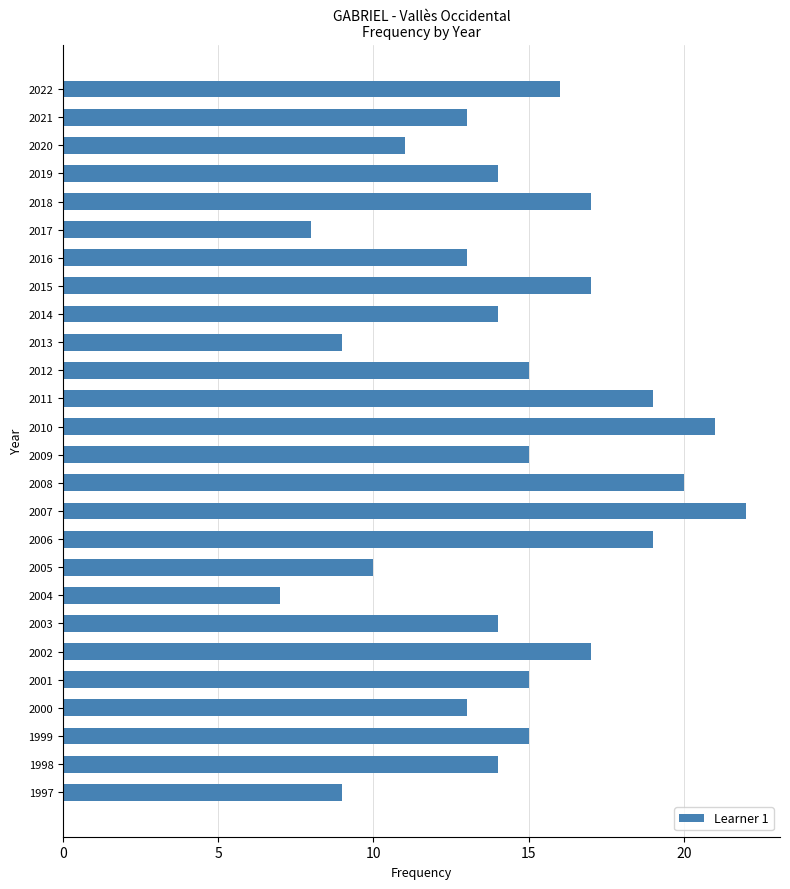

What is the difference between the maximum and minimum values?

15